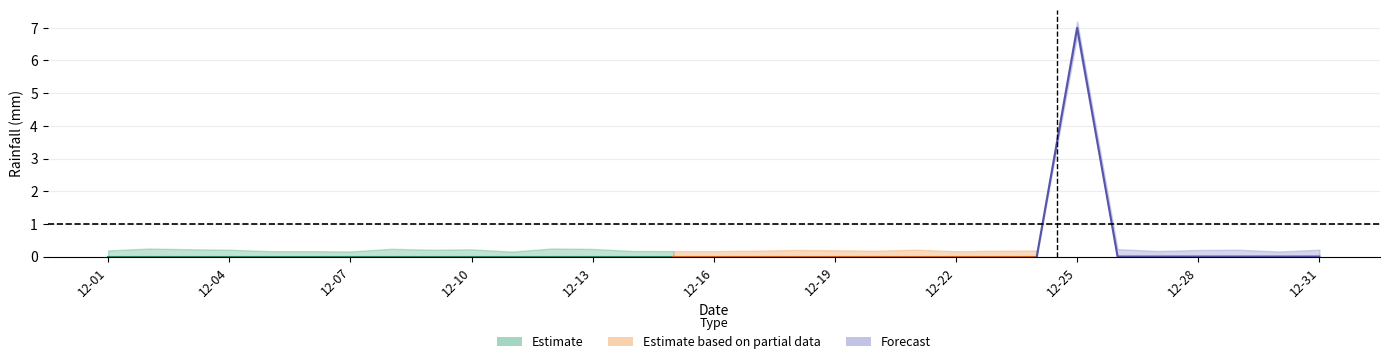

At which category does the data reach its first local peak?

2021-12-25